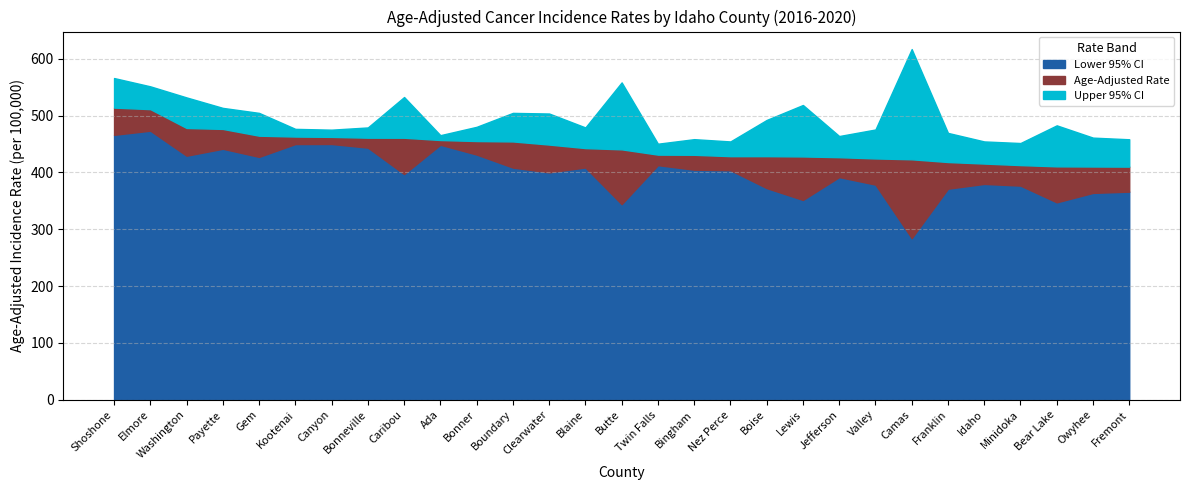

How many series are shown in this chart?

3